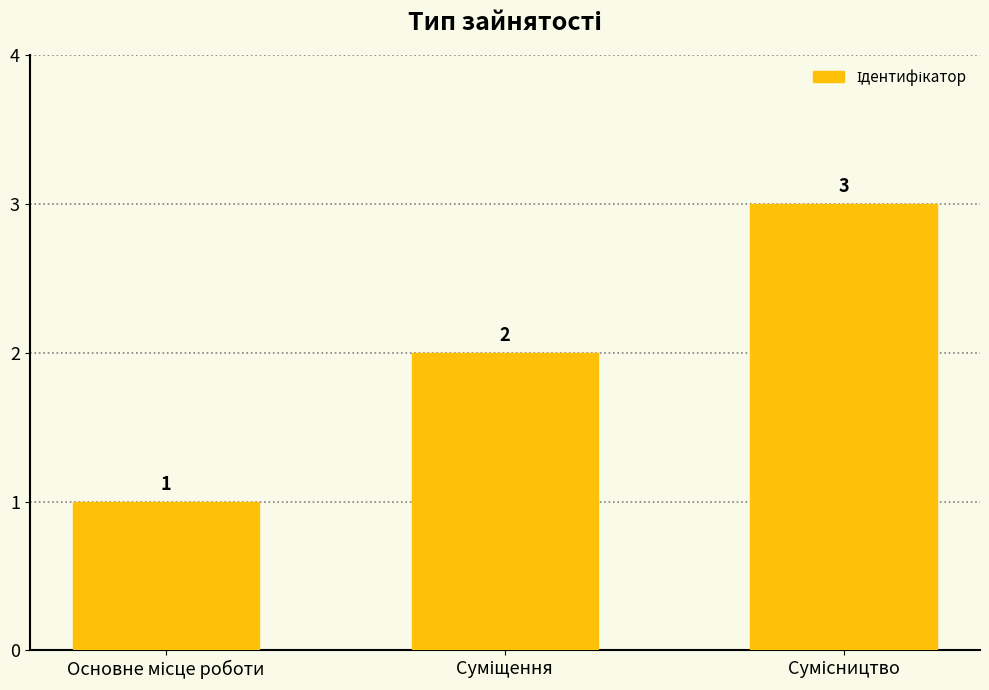

What is the maximum value shown in the chart?

3